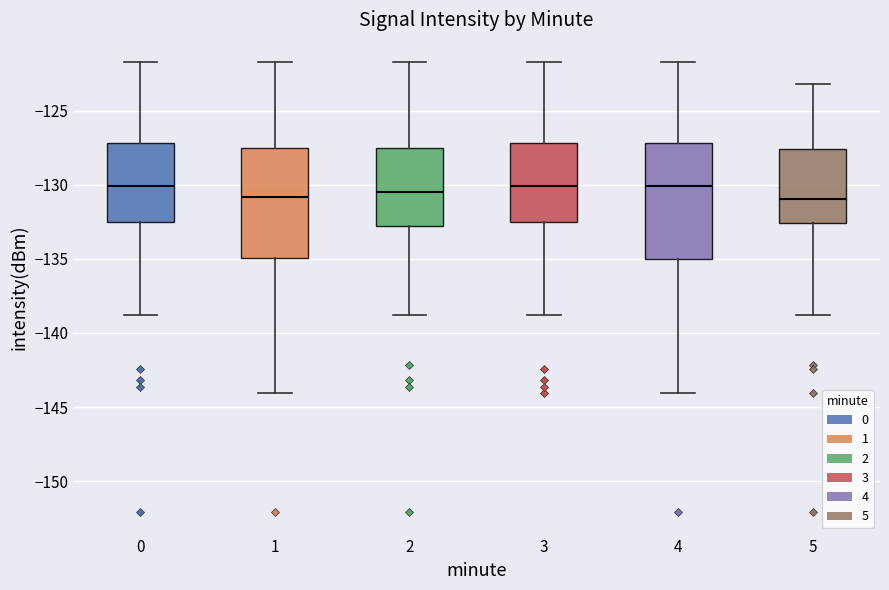

Reading left to right, transcribe this box plot: for each box, give where its median line is, the range the box spans, and where its two whiskers end, as read against the y-axis. The values are not printed on the chart, so give them approximately, as read against the axis.

0: median -130.0, box -132.5 to -127.0, whiskers -139.0 to -121.5
1: median -131.0, box -135.0 to -127.5, whiskers -144.0 to -121.5
2: median -130.5, box -133.0 to -127.5, whiskers -139.0 to -121.5
3: median -130.0, box -132.5 to -127.0, whiskers -139.0 to -121.5
4: median -130.0, box -135.0 to -127.0, whiskers -144.0 to -121.5
5: median -131.0, box -132.5 to -127.5, whiskers -139.0 to -123.0